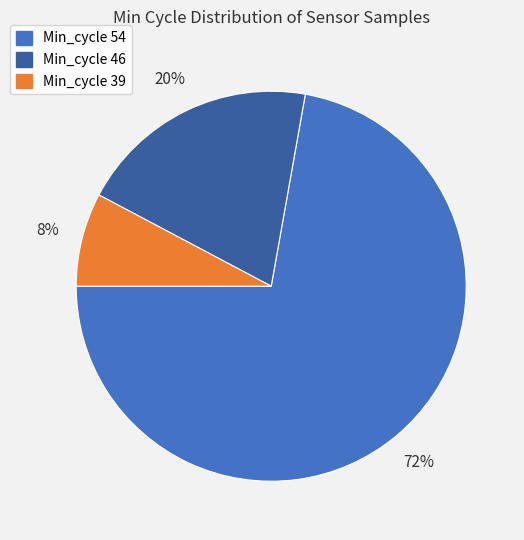

Is there a majority slice in this chart?

Yes